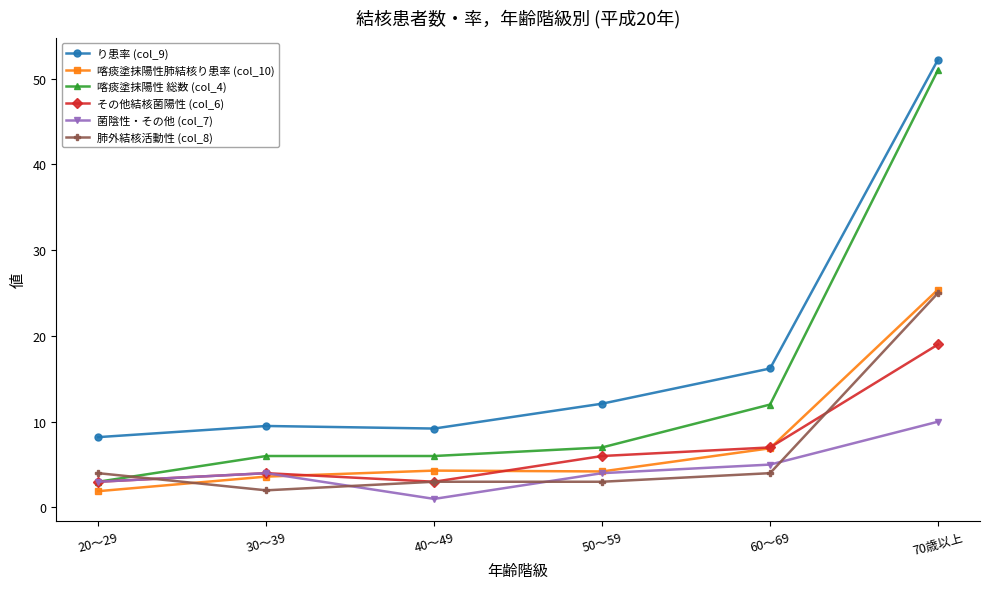

At which category does 菌陰性・その他 (col_7) reach its first local valley?

40～49